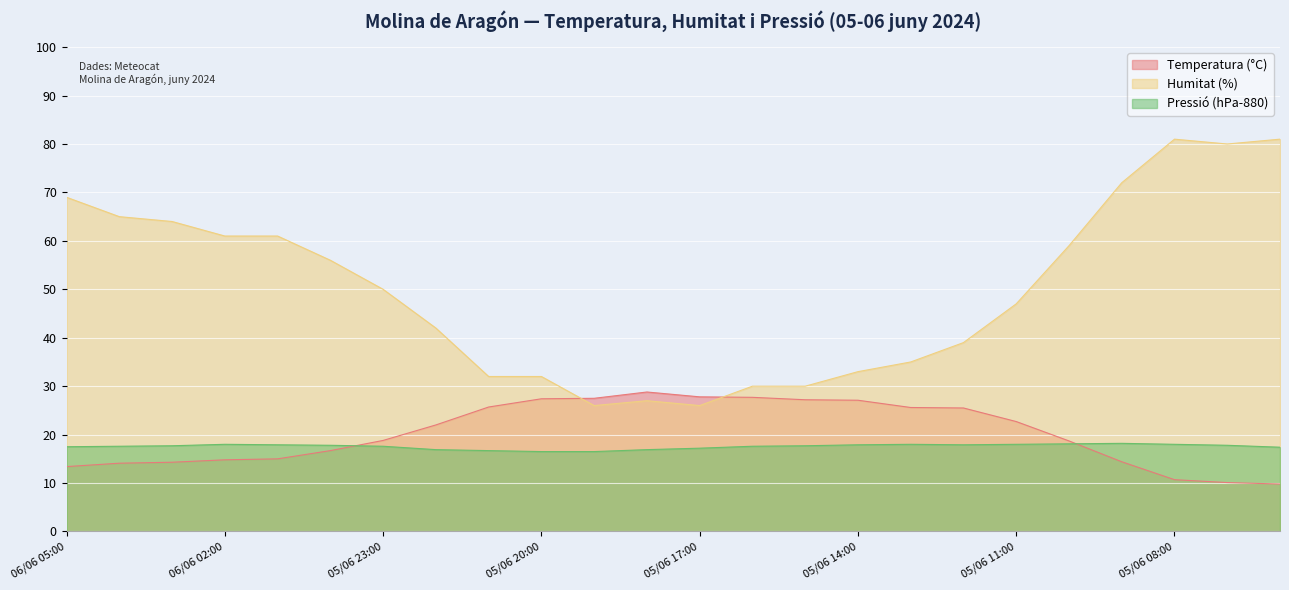

What are all the series names shown in the legend?

Temperatura (°C), Humitat (%), Pressió (hPa-880)